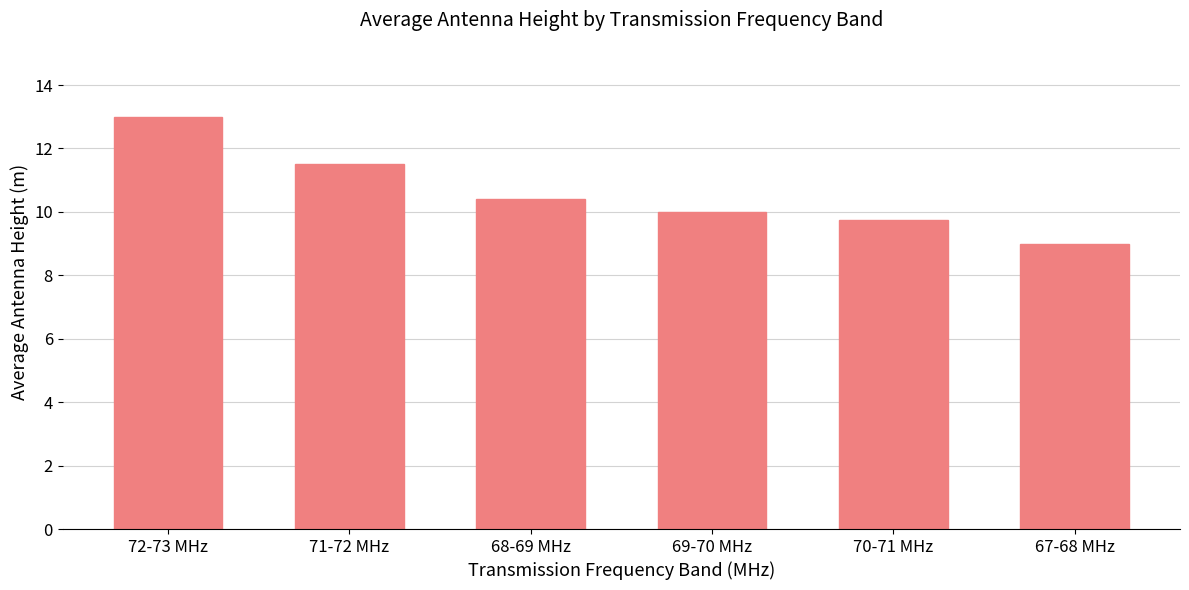

Which category has the lowest value across all series?

67-68 MHz